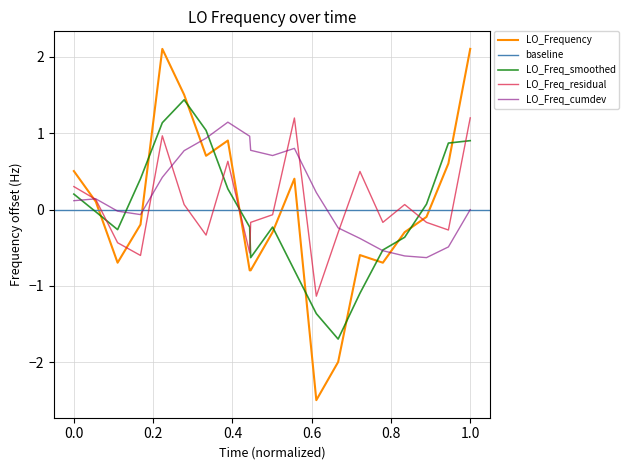

The LO_Freq_smoothed series shows 0.3 at 1.0. True or false?

False